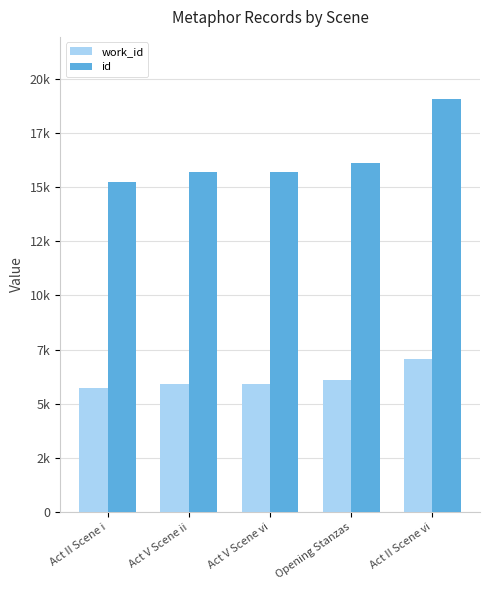

List the labels in order of work_id value, largest first.

Act II Scene vi, Opening Stanzas, Act V Scene vi, Act V Scene ii, Act II Scene i